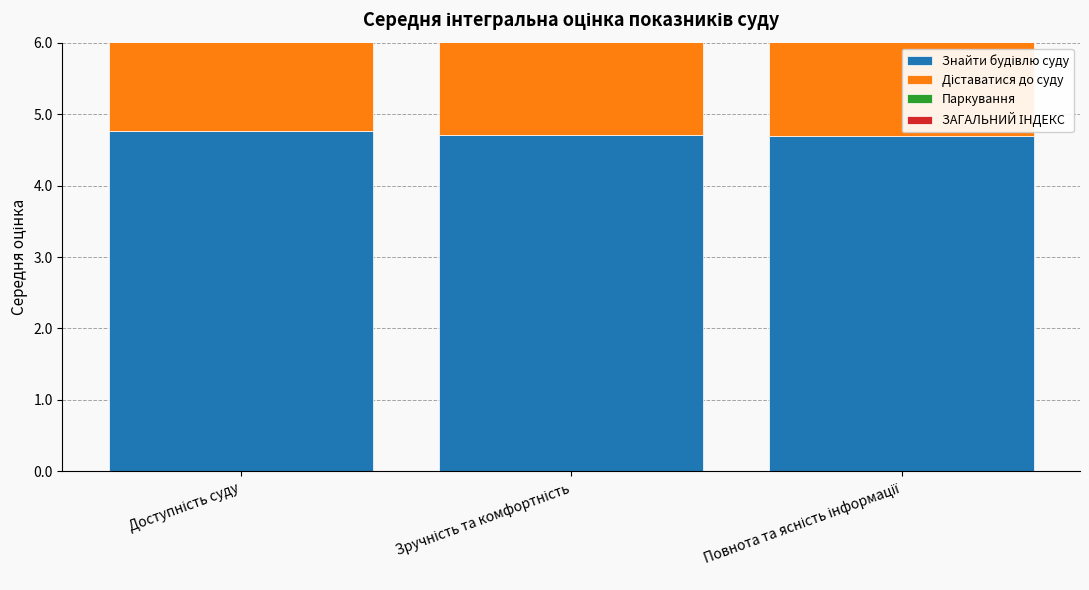

What position from the left is Доступність суду?

1